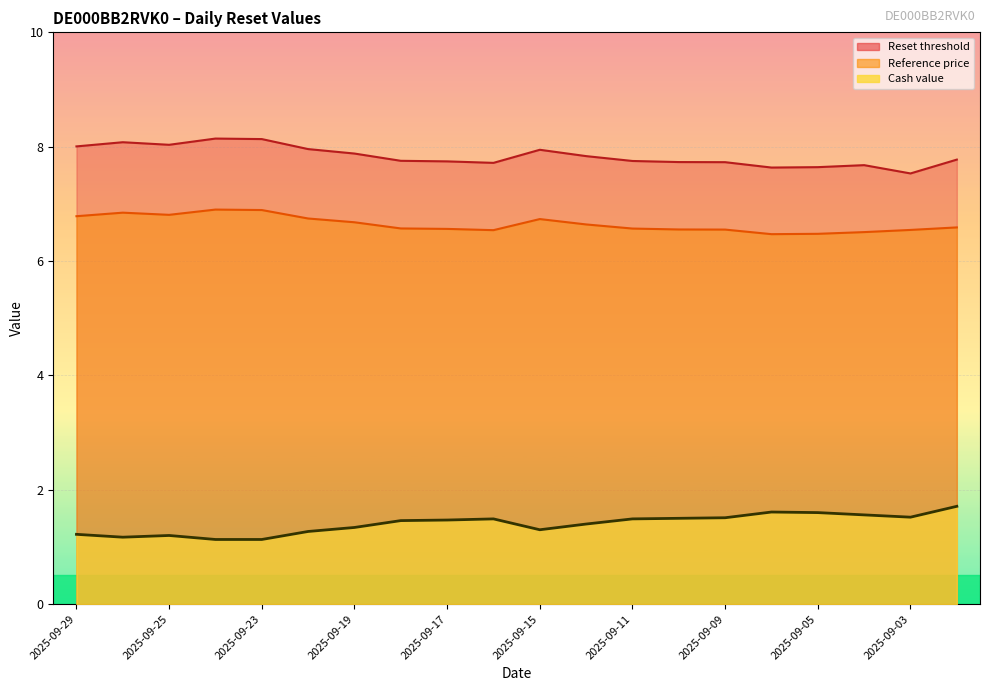

What are all the series names shown in the legend?

Reset threshold, Reference price, Cash value